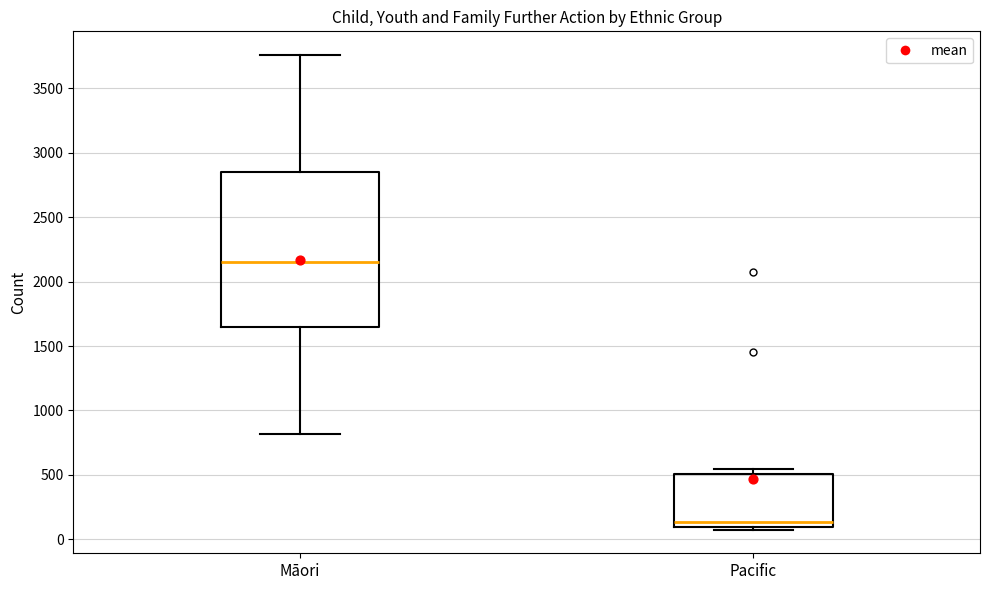

Where does the upper whisker of the box for Māori end on the y-axis? The values are not printed on the chart, so give them approximately, as read against the axis.

3750